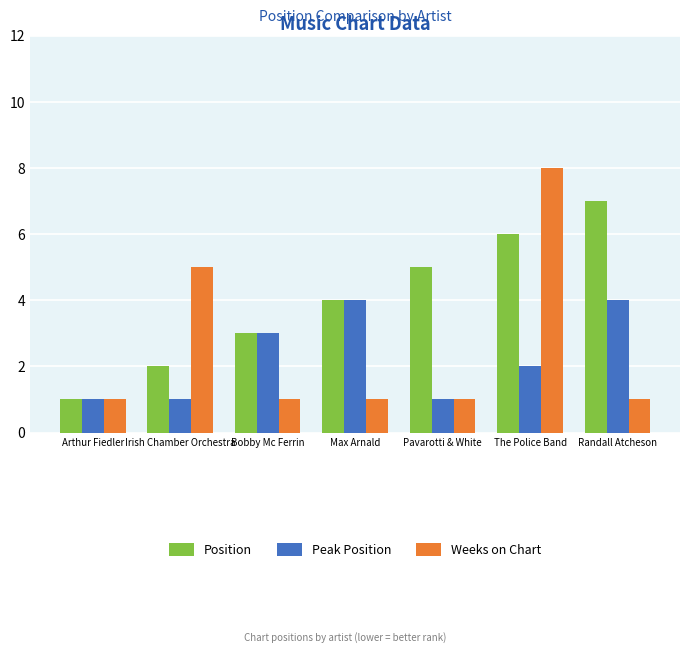

Read the Peak Position value at Pavarotti & White.

1